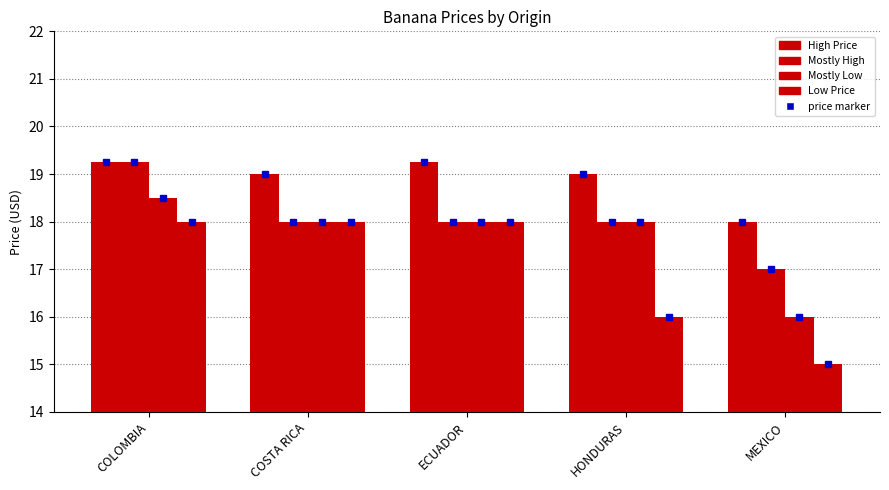

What is the label of the 2nd bar from the right?

HONDURAS